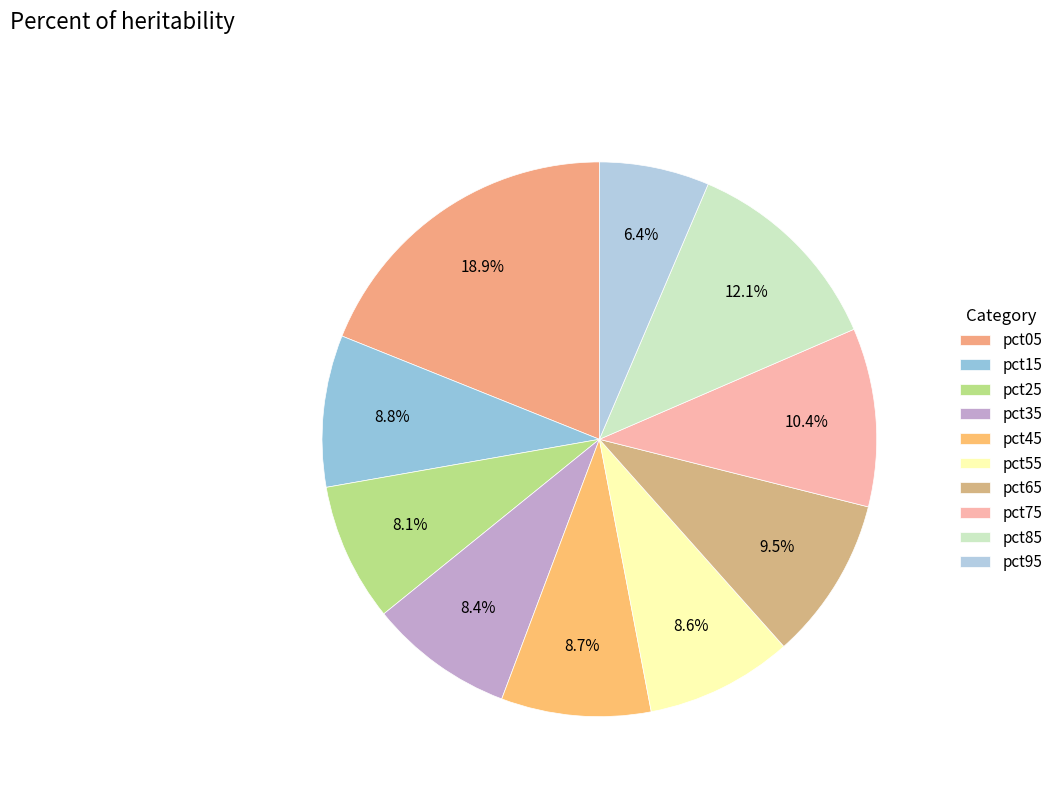

To the nearest percent, what percentage of the pie is pct15?

9%